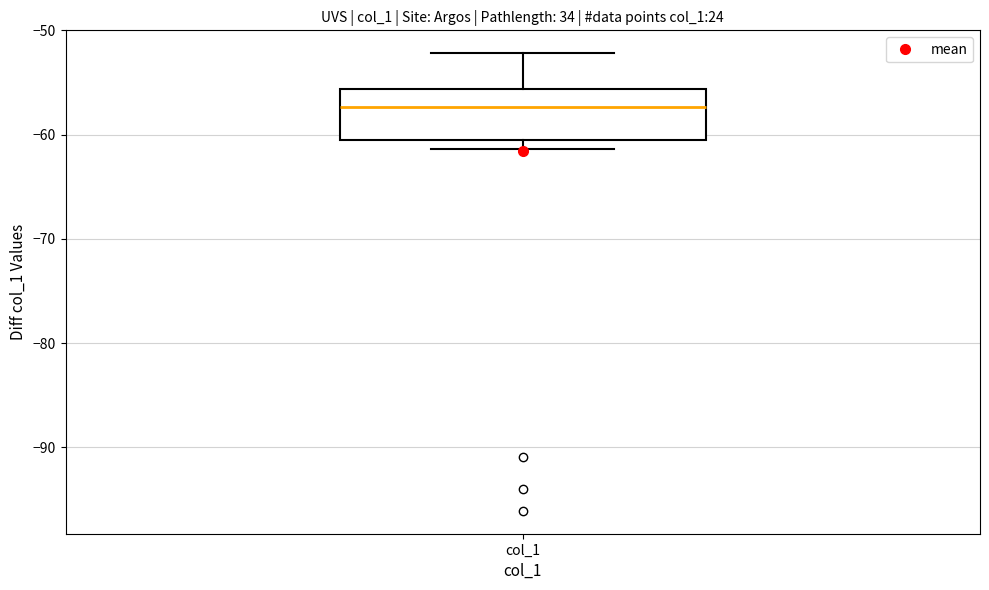

Where does the median line of the box for col_1 sit on the y-axis? The values are not printed on the chart, so give them approximately, as read against the axis.

-57